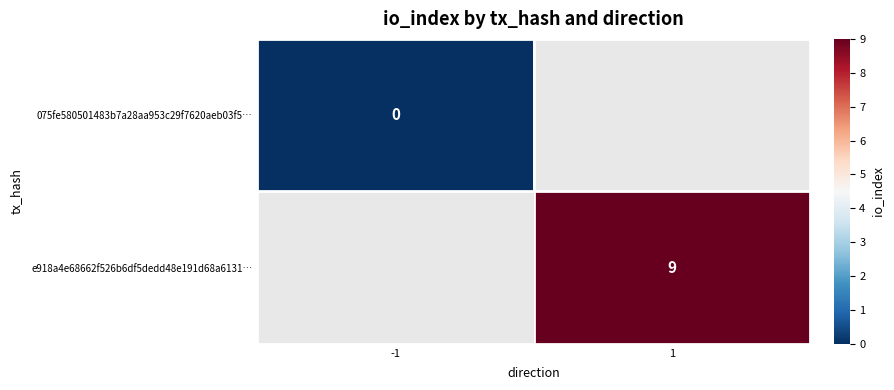

Count the number of data series in this chart.

2